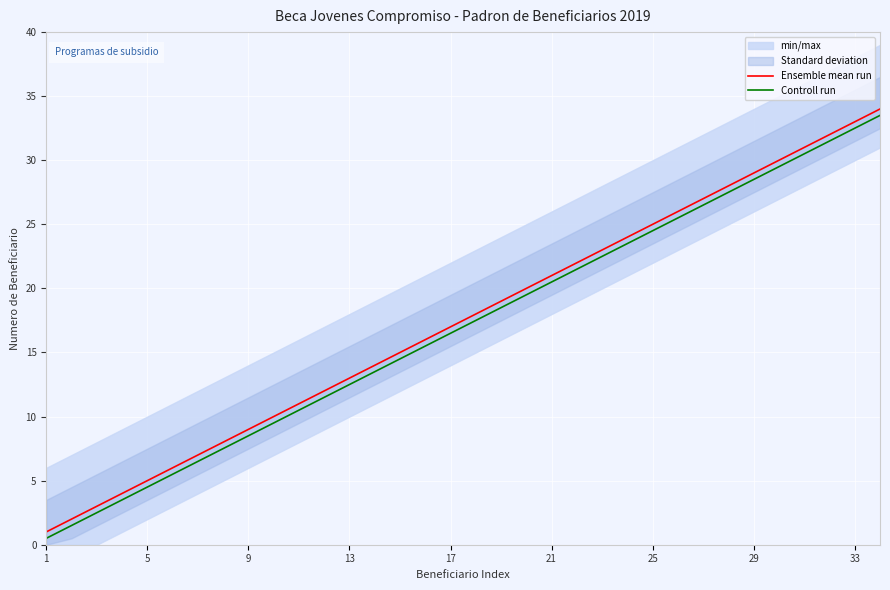

What is the maximum value for Ensemble mean run?

34.0